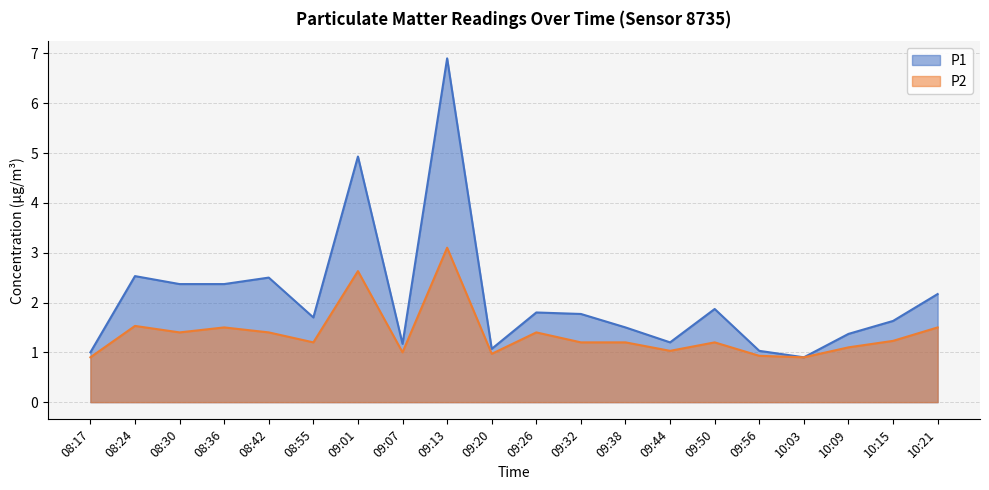

Where does the P1 series first go above 1?

08:24